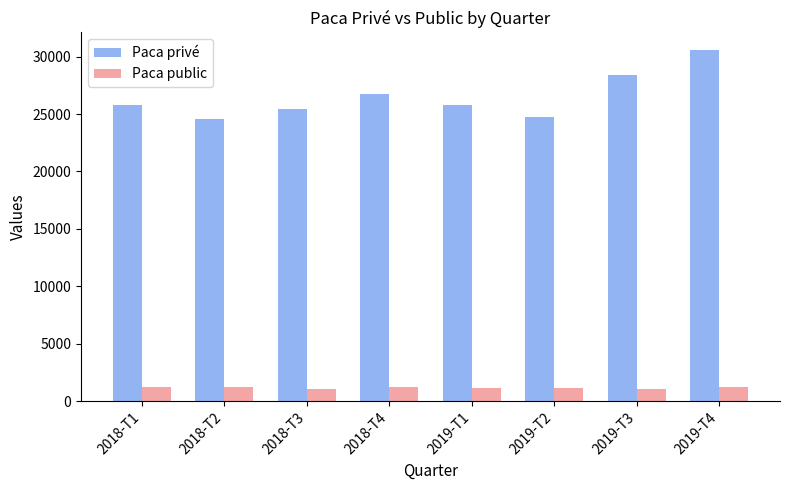

How many categories are shown in the chart?

8